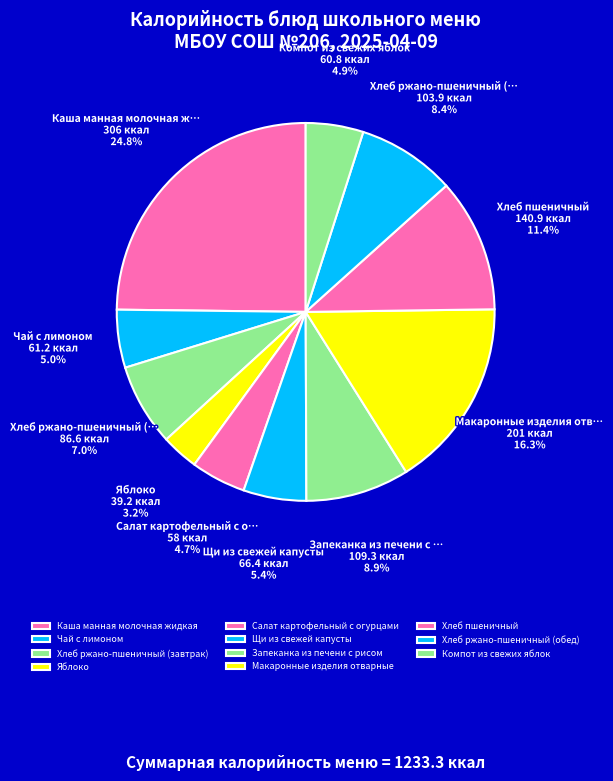

What portion of the pie excludes Компот из свежих яблок?

95.1%